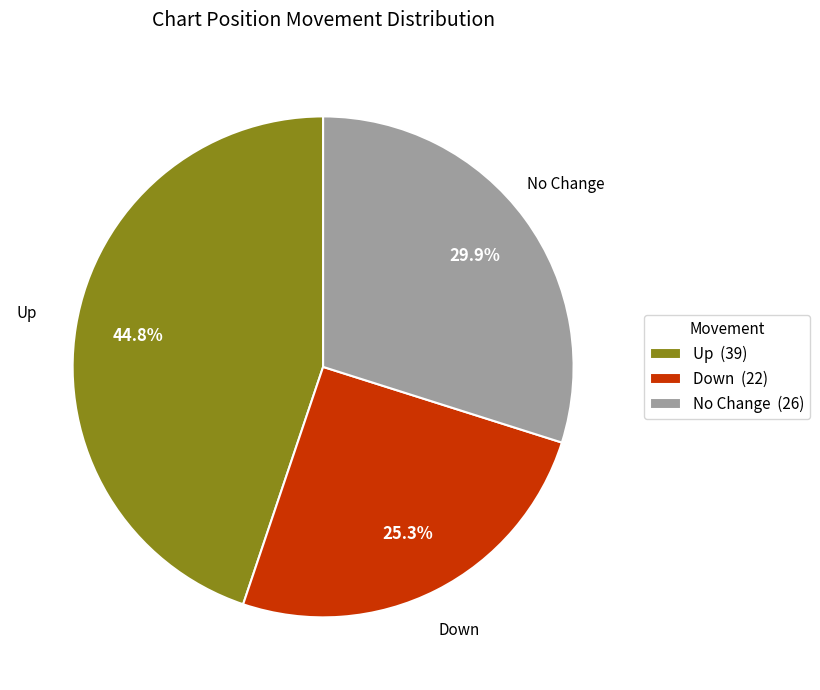

Is there any slice that represents more than half of the pie?

No